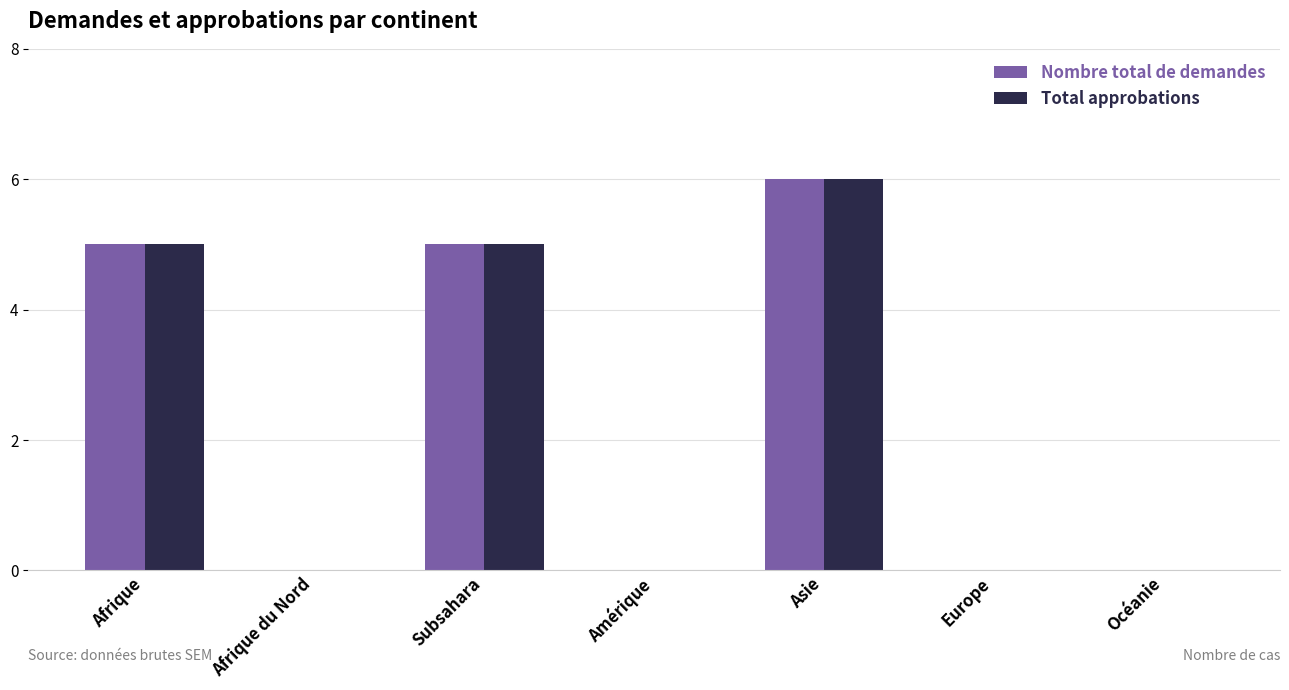

What value does the Total approbations series have at Asie?

6